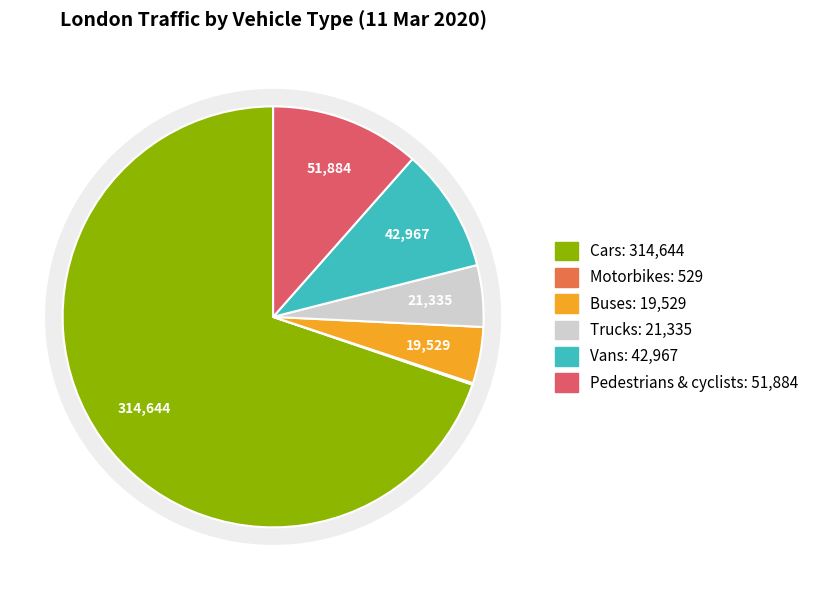

To the nearest percent, what is the difference between the Pedestrians & cyclists and Buses slice percentages?

7%